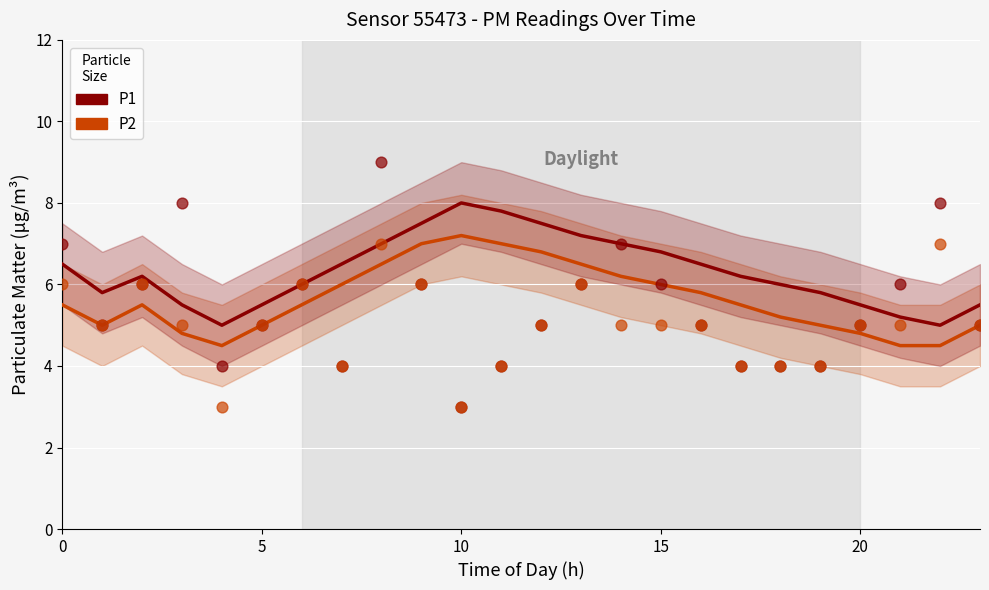

What are all the series names shown in the legend?

P1, P2